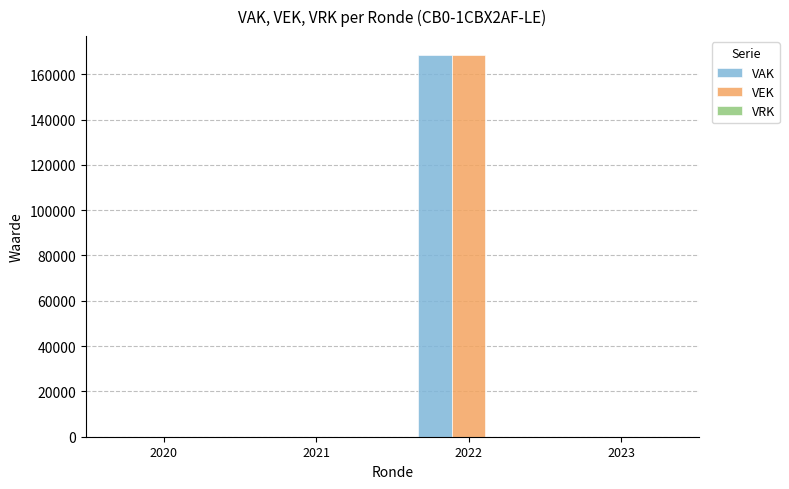

At which category is the sum across all series the highest?

2022